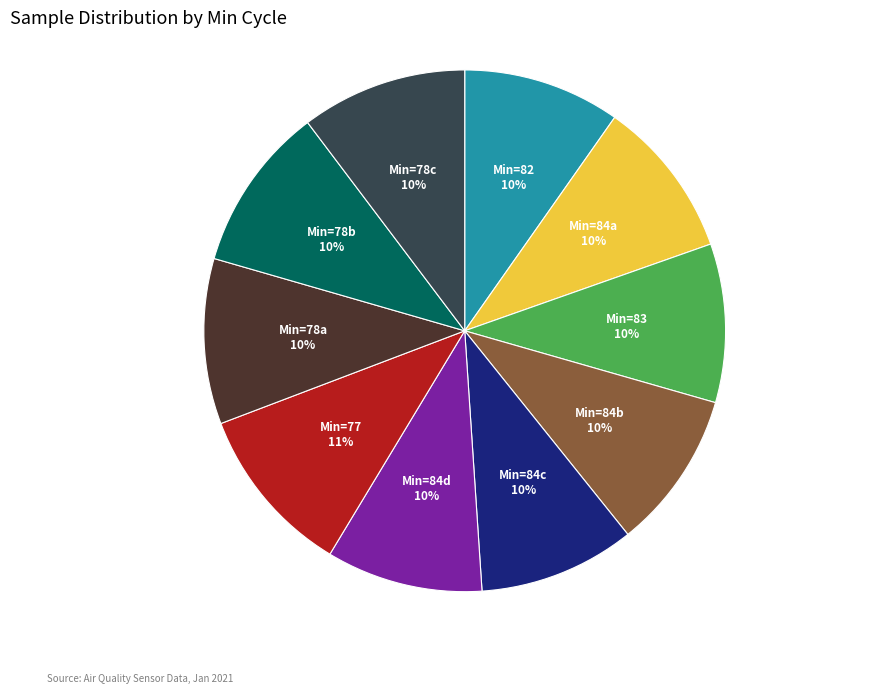

Approximately how many times larger is the value at Min=78a compared to Min=78c?

1.0